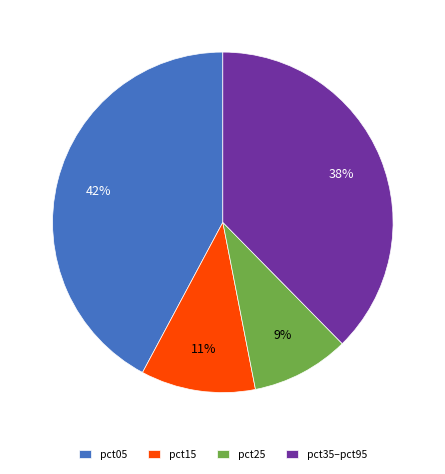

To the nearest percent, what percentage of the pie is pct05?

42%